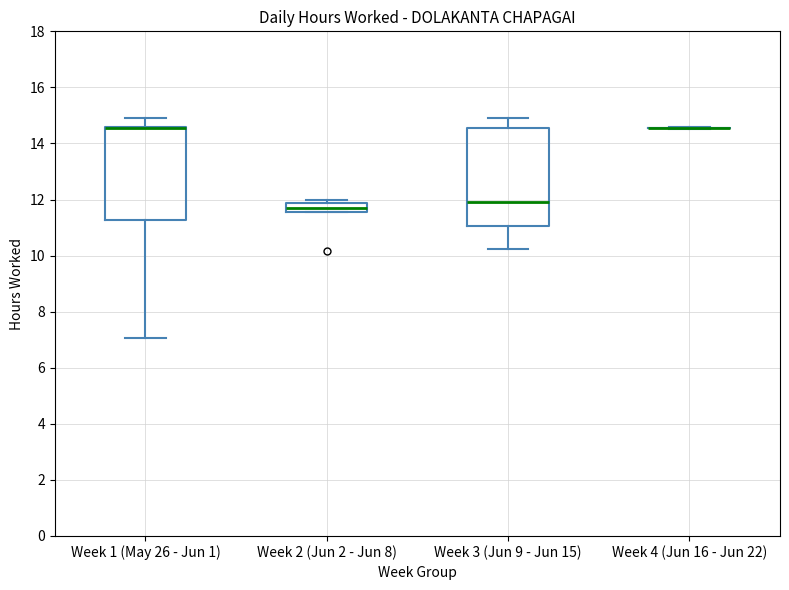

Reading left to right, transcribe this box plot: for each box, give where its median line is, the range the box spans, and where its two whiskers end, as read against the y-axis. The values are not printed on the chart, so give them approximately, as read against the axis.

Week 1 (May 26 - Jun 1): median 14.6 (drawn on the box's upper edge), box 11.2 to 14.6, whiskers 7.0 to 15.0
Week 2 (Jun 2 - Jun 8): median 11.8 (inside the box), box 11.6 to 11.8, whiskers 11.6 to 12.0
Week 3 (Jun 9 - Jun 15): median 12.0, box 11.0 to 14.6, whiskers 10.2 to 15.0
Week 4 (Jun 16 - Jun 22): box collapsed to a line at 14.6, whiskers 14.6 to 14.6